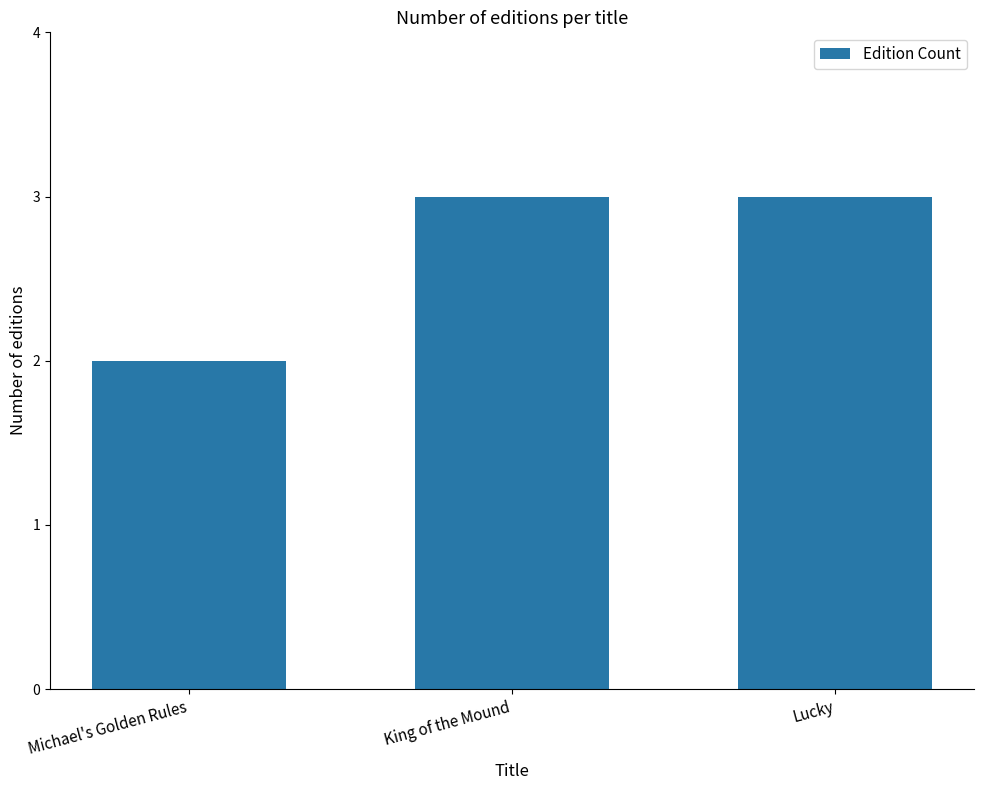

How many values are below 3?

1